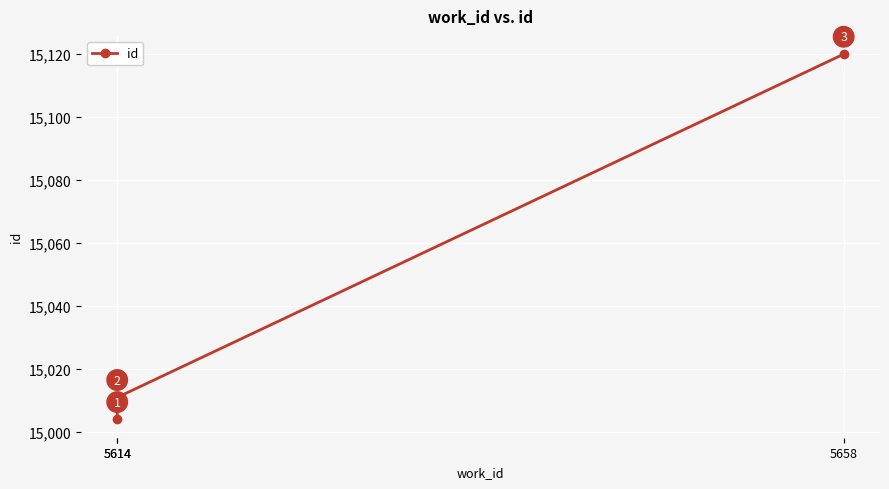

Reading left to right, extract all data points from this chart.

15004	15011	15120